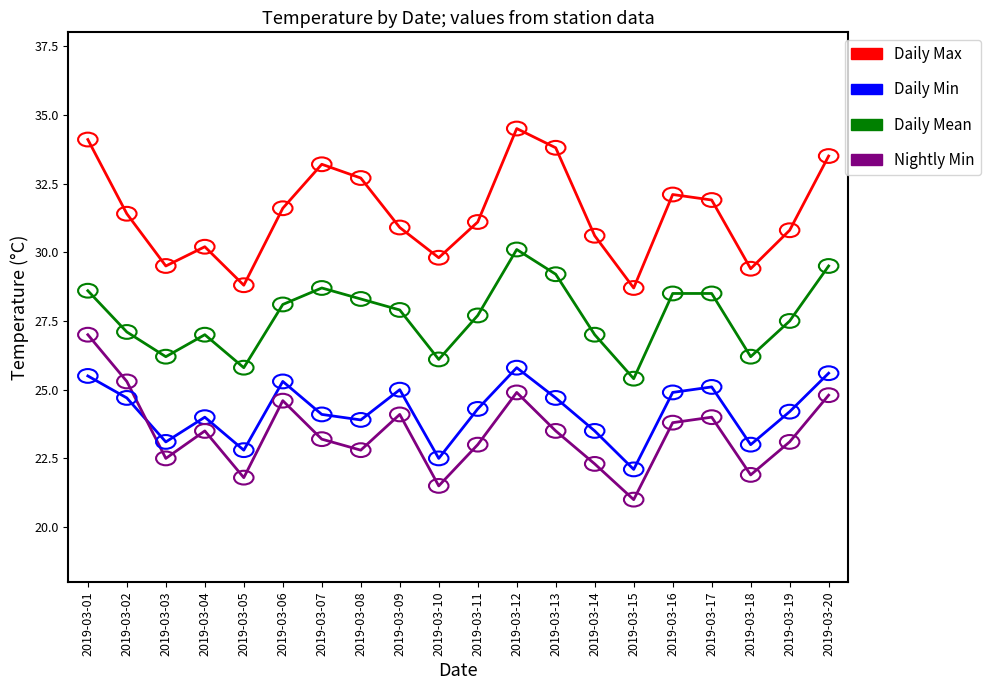

Which series changed the most between 2019-03-07 and 2019-03-11?

Daily Max